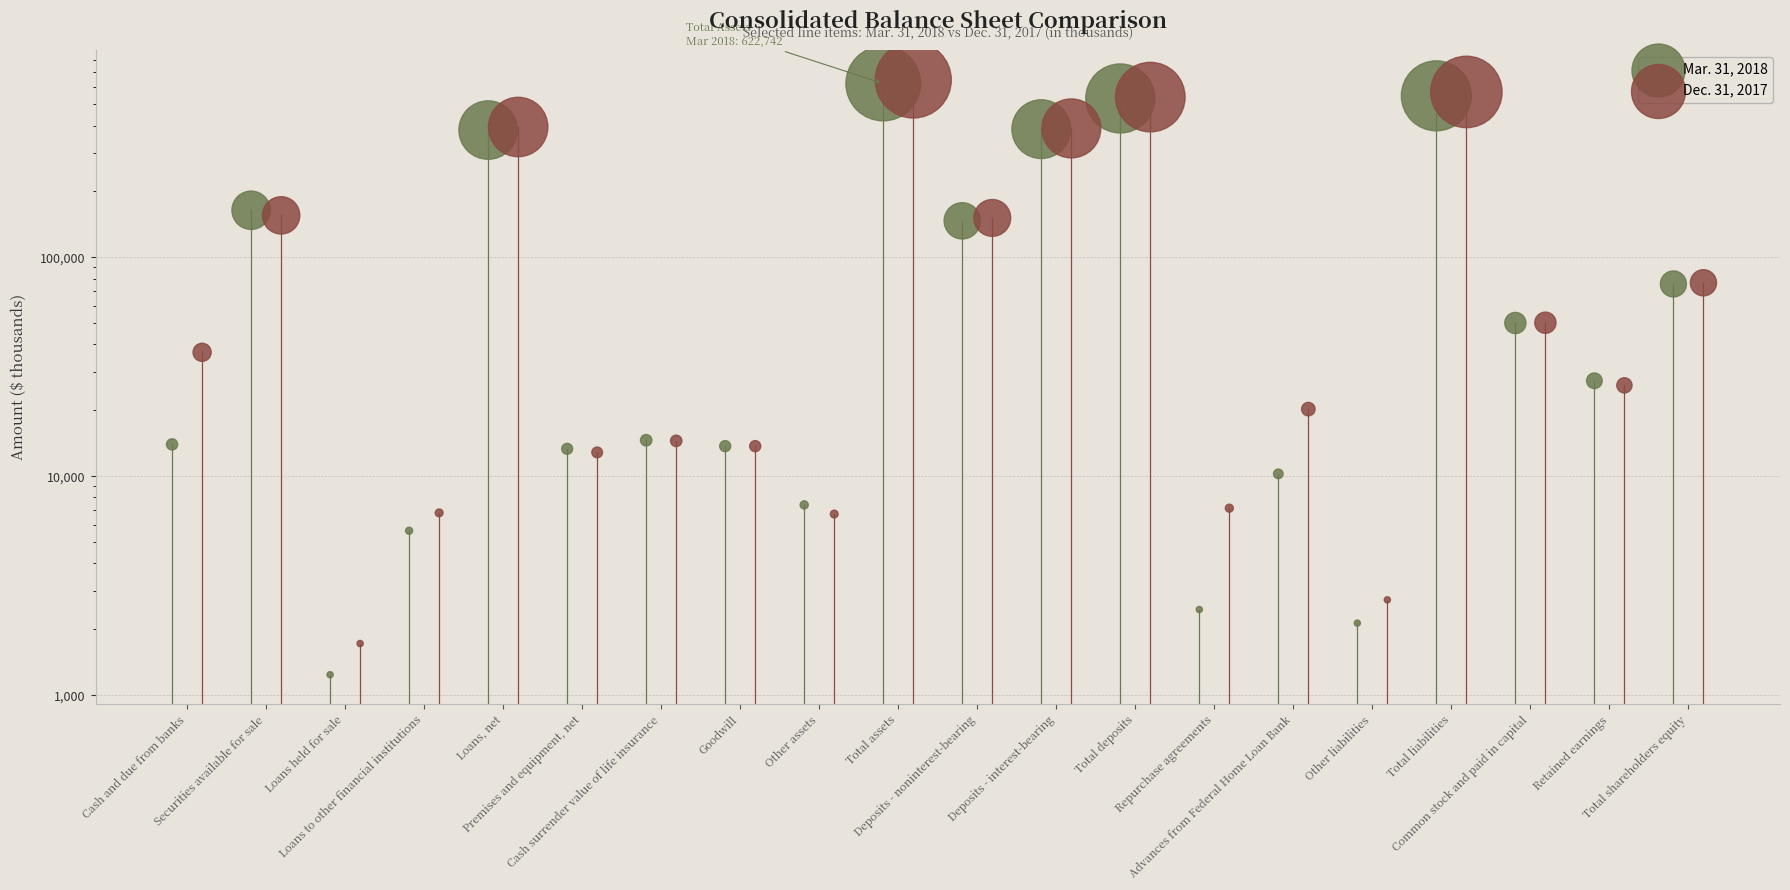

Which series contains the highest Y value?

Dec. 31, 2017